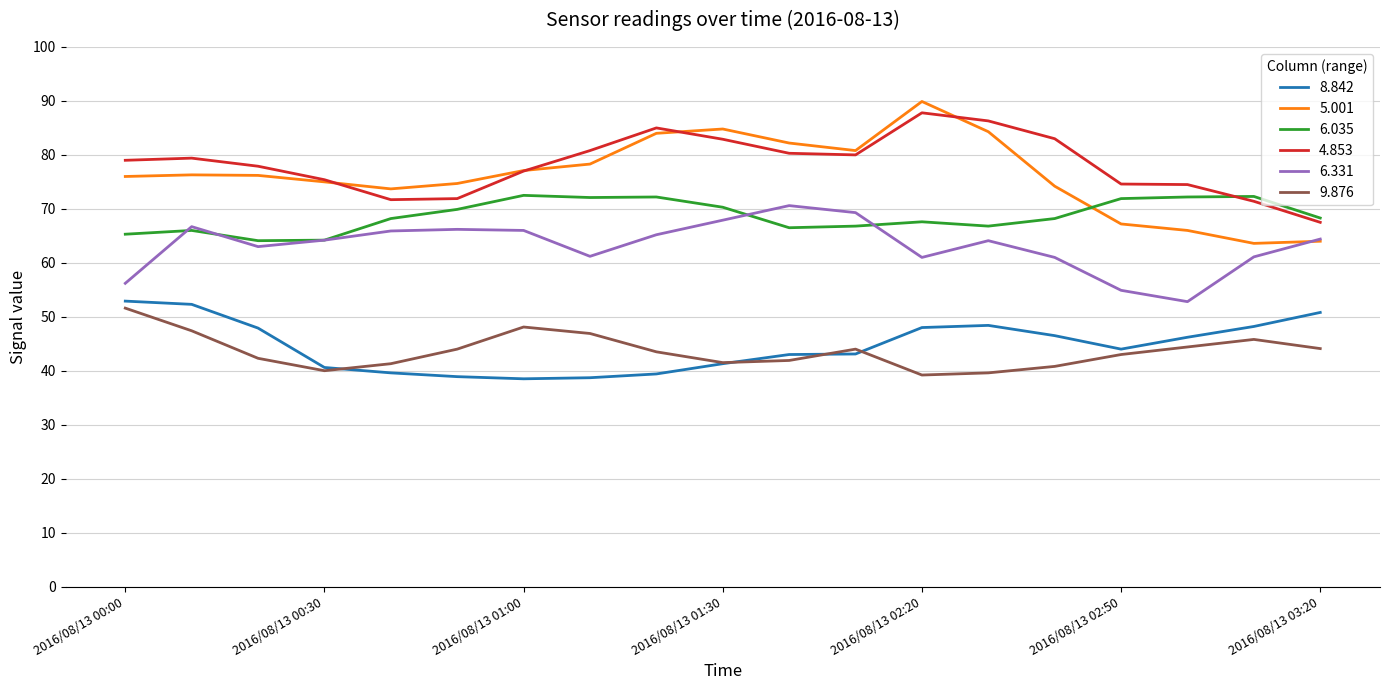

Which series has the largest range (max minus min)?

5.001